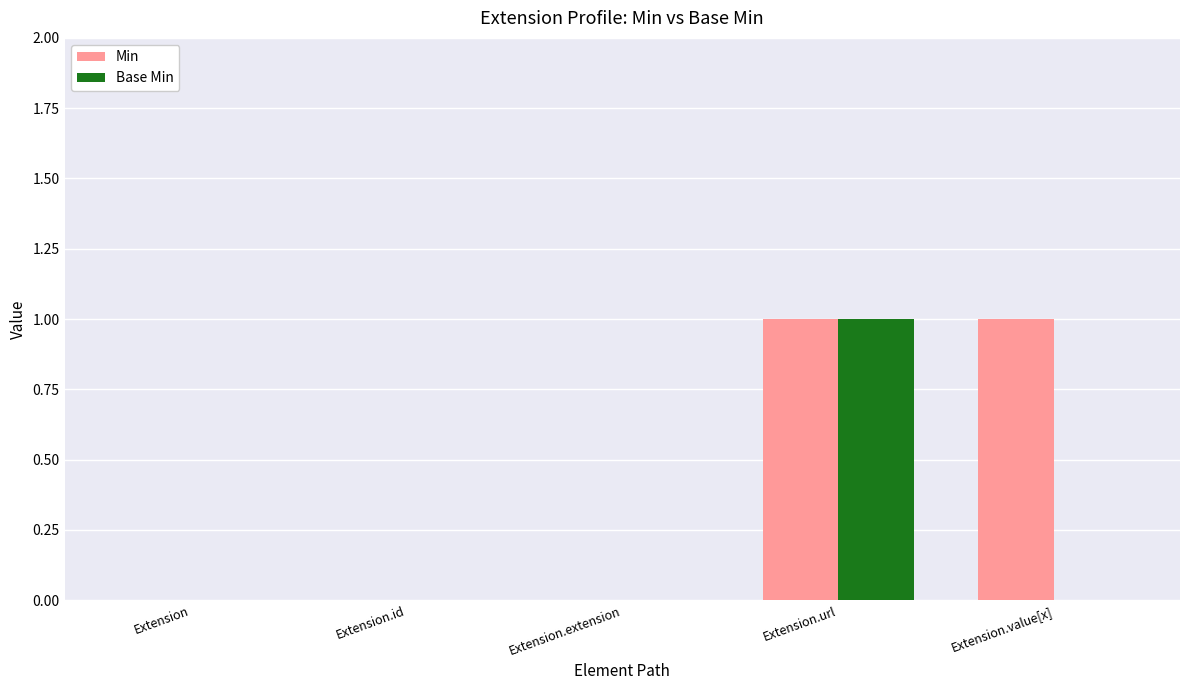

Reading right to left, list all the values displayed in this chart.

Min: Extension.value[x]=1	Extension.url=1	Extension.extension=0	Extension.id=0	Extension=0
Base Min: Extension.value[x]=0	Extension.url=1	Extension.extension=0	Extension.id=0	Extension=0